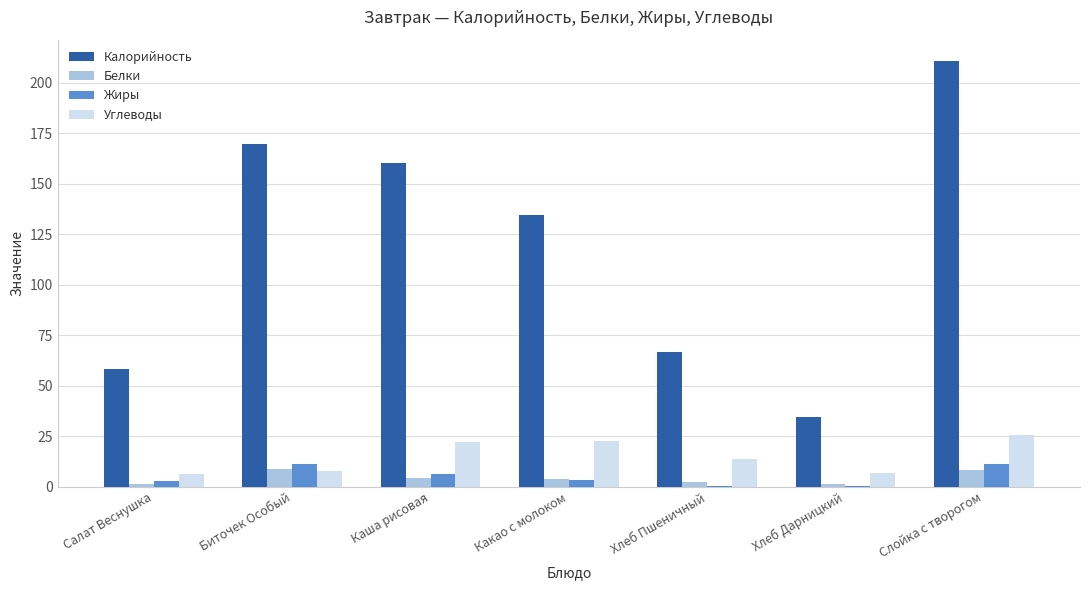

How many data points does each series have?

7